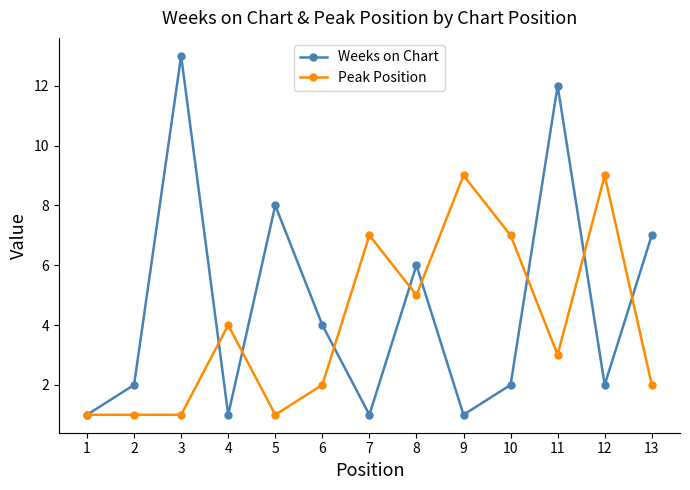

What is the greatest value displayed?

13